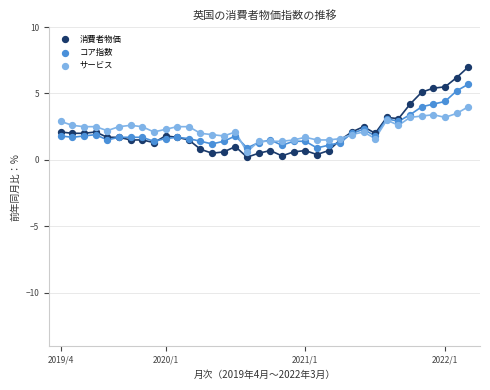

Which series reaches the maximum Y coordinate?

消費者物価